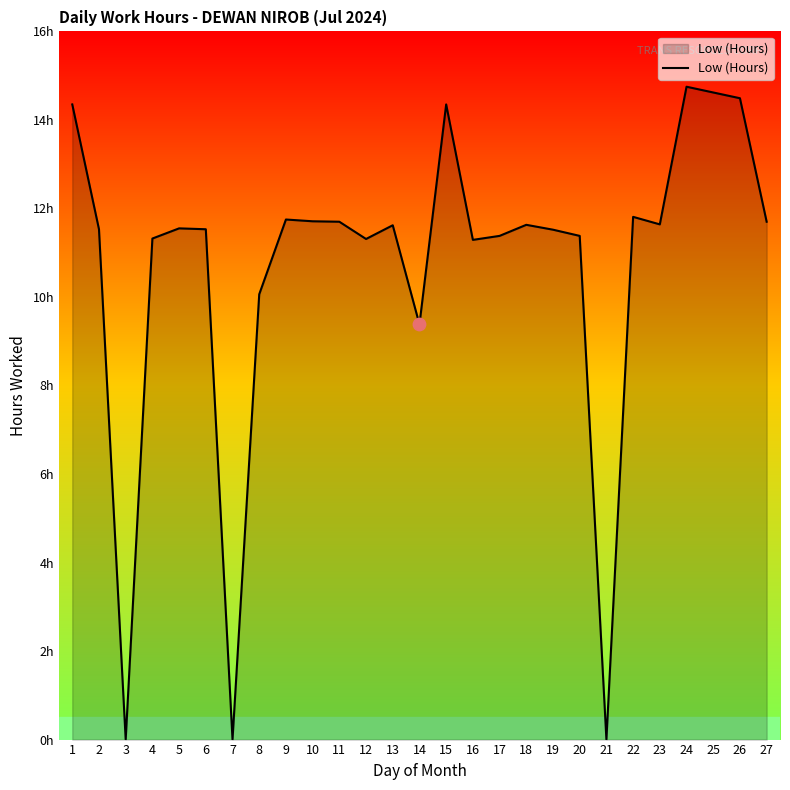

Which has a higher value, 10 or 9?

9